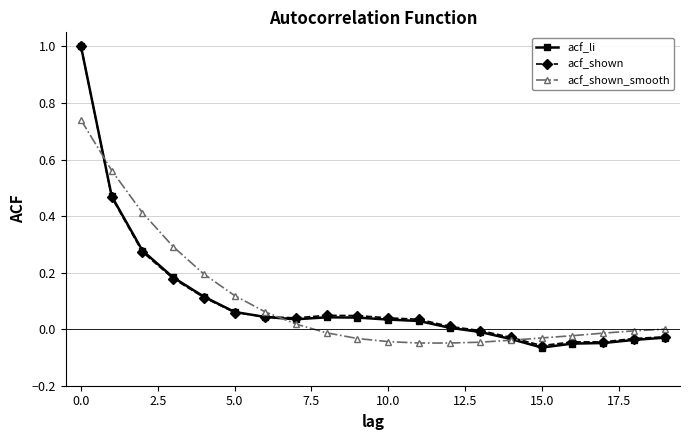

What is the greatest value displayed?

1.0